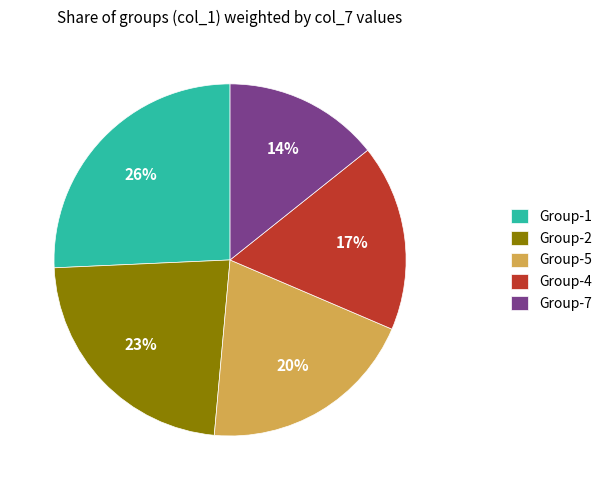

Which slice is the smallest?

Group-7